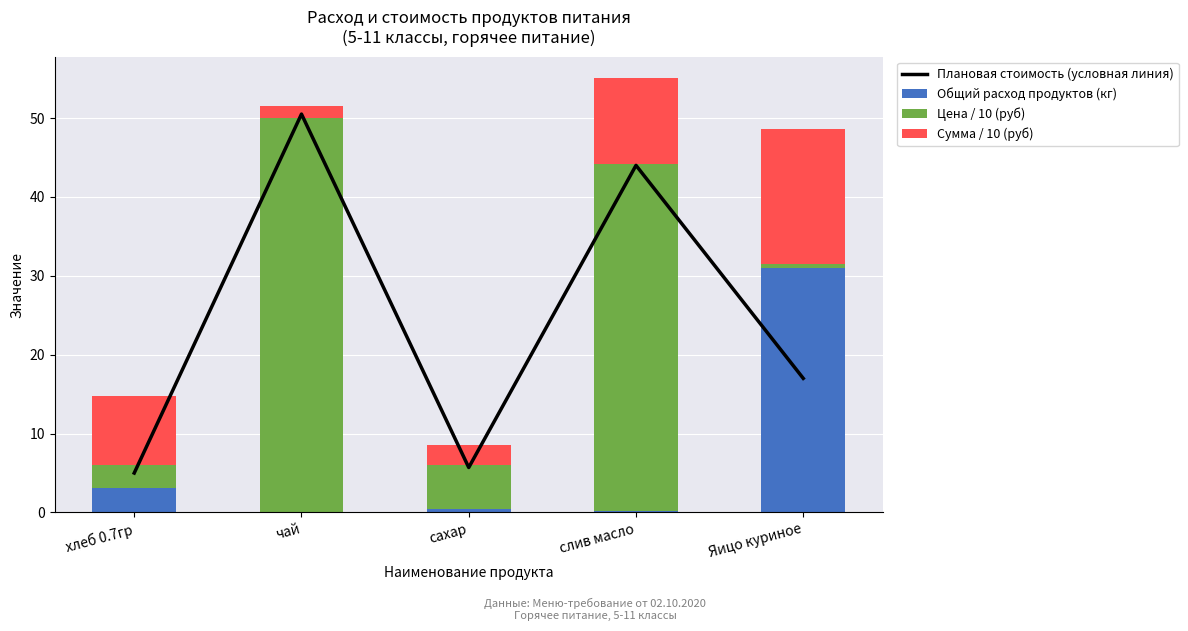

What is the difference between the Общий расход продуктов (кг) values at слив масло and сахар?

0.2